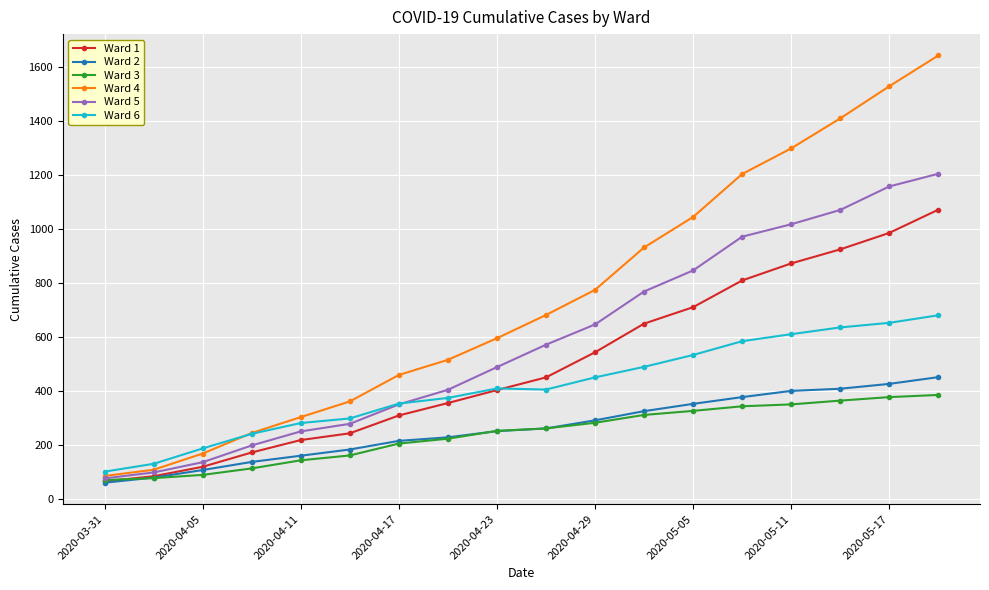

Does the chart display data point markers on the line(s)?

Yes